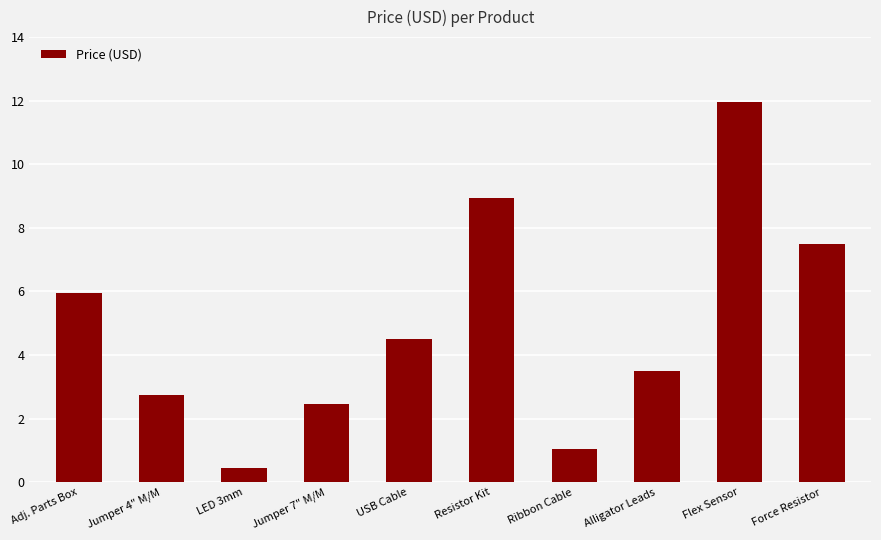

What is the minimum value shown in the chart?

0.5